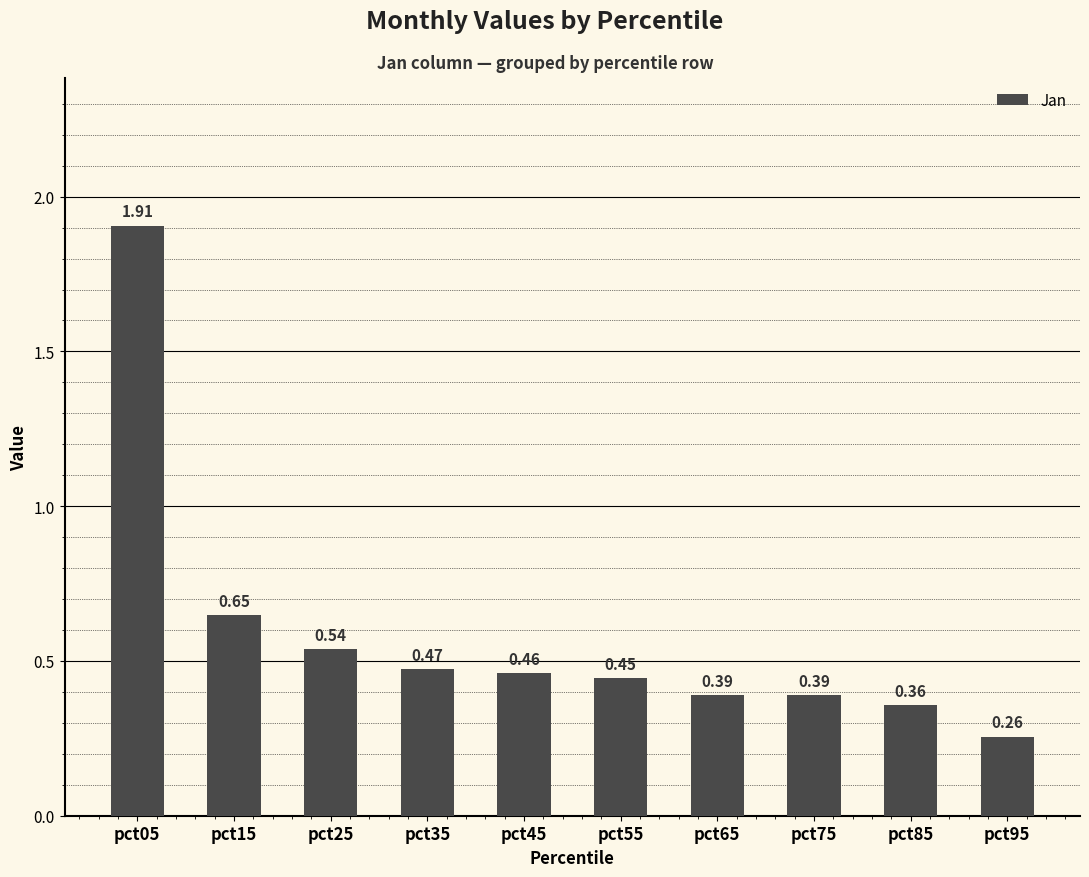

What is the sum of the values at pct55 and pct75?

0.8